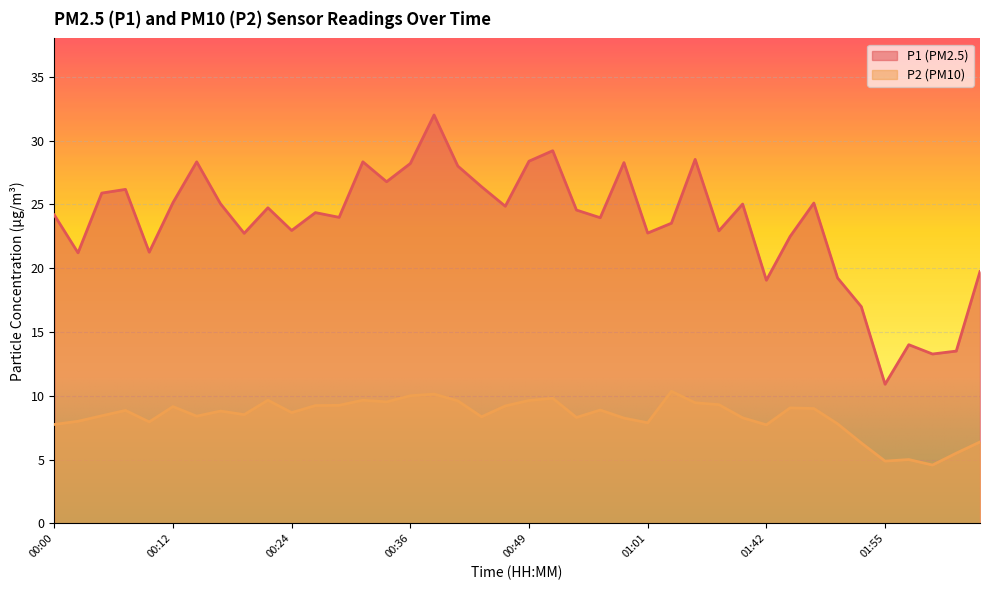

Which series has the largest total across all categories?

P1 (PM2.5)